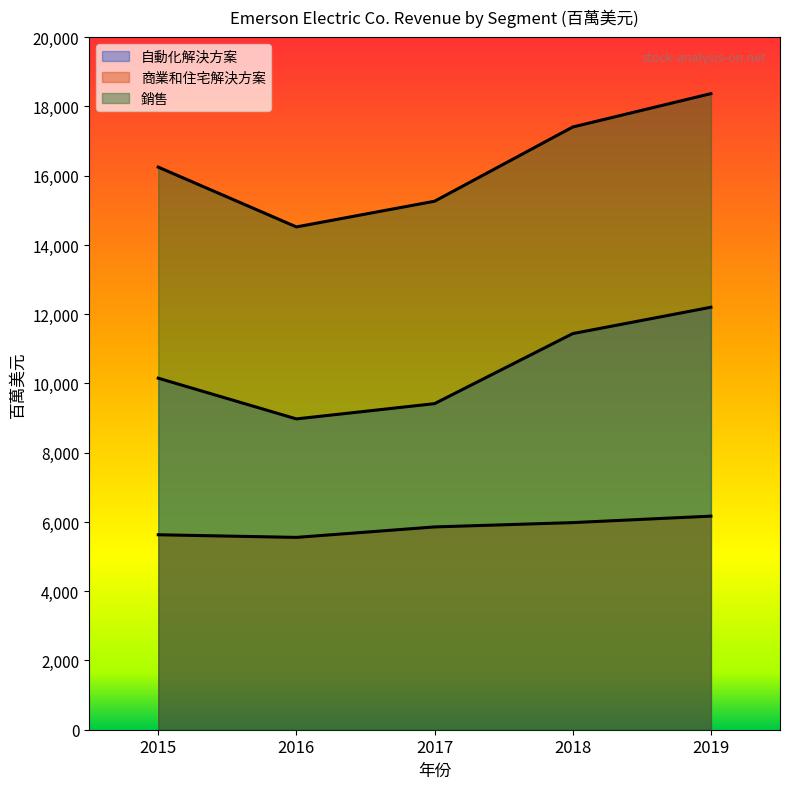

What is the value of the 商業和住宅解決方案 point at the 1st from the left?

5631